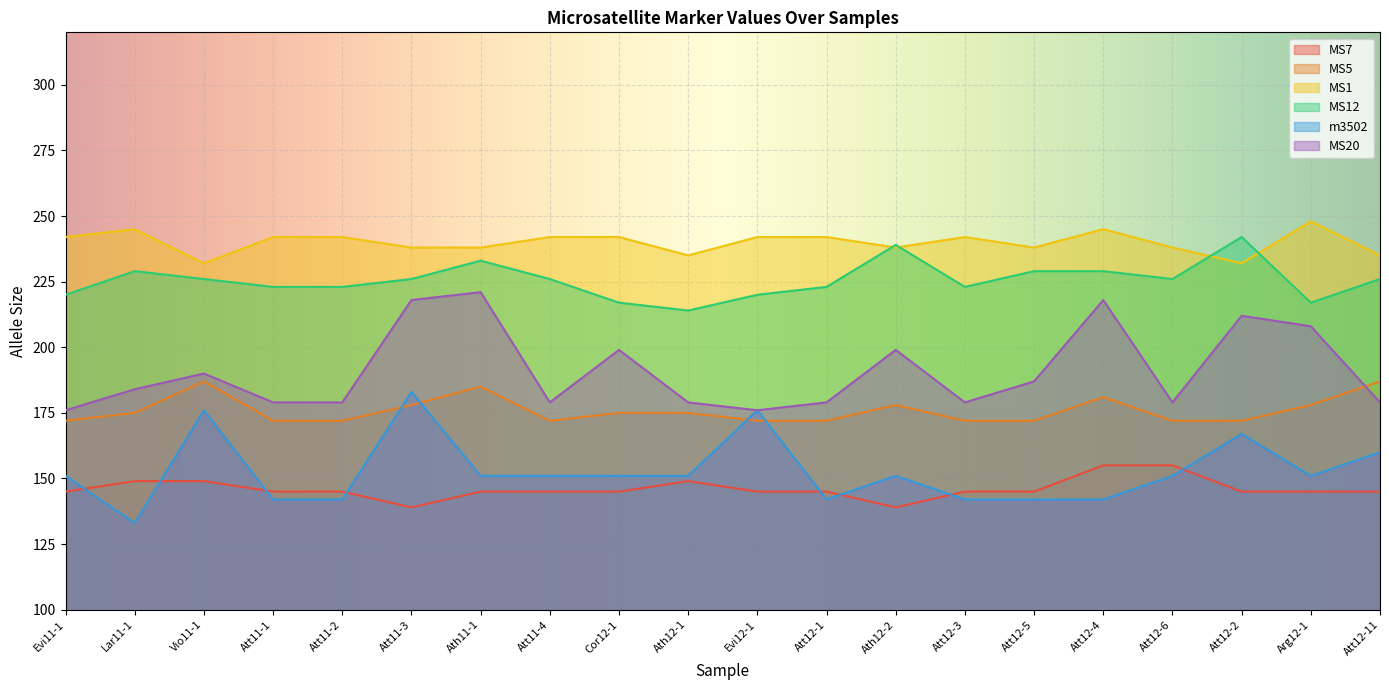

What are all the series names shown in the legend?

MS7, MS5, MS1, MS12, m3502, MS20